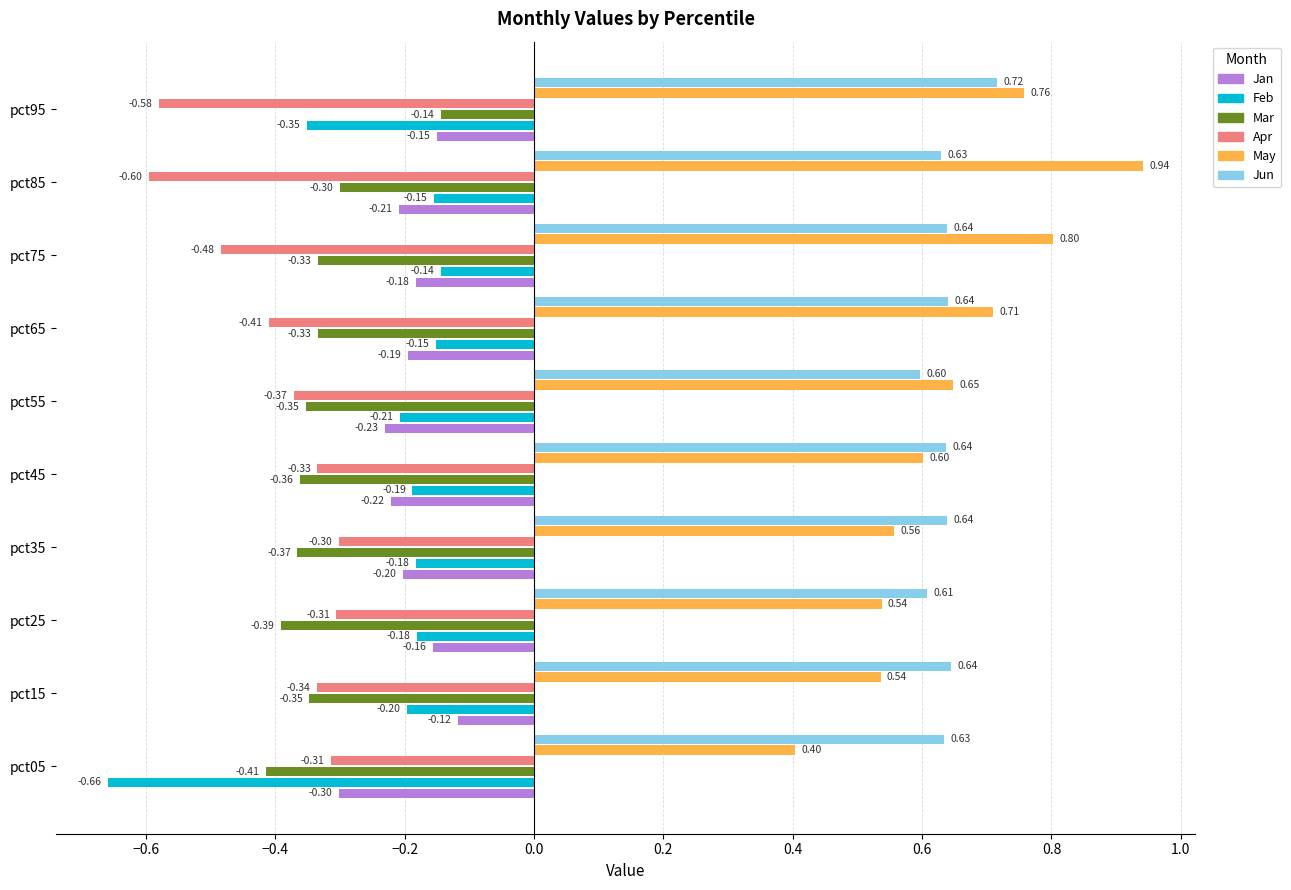

Rank the series at pct75 from lowest to highest value.

Apr, Mar, Jan, Feb, Jun, May